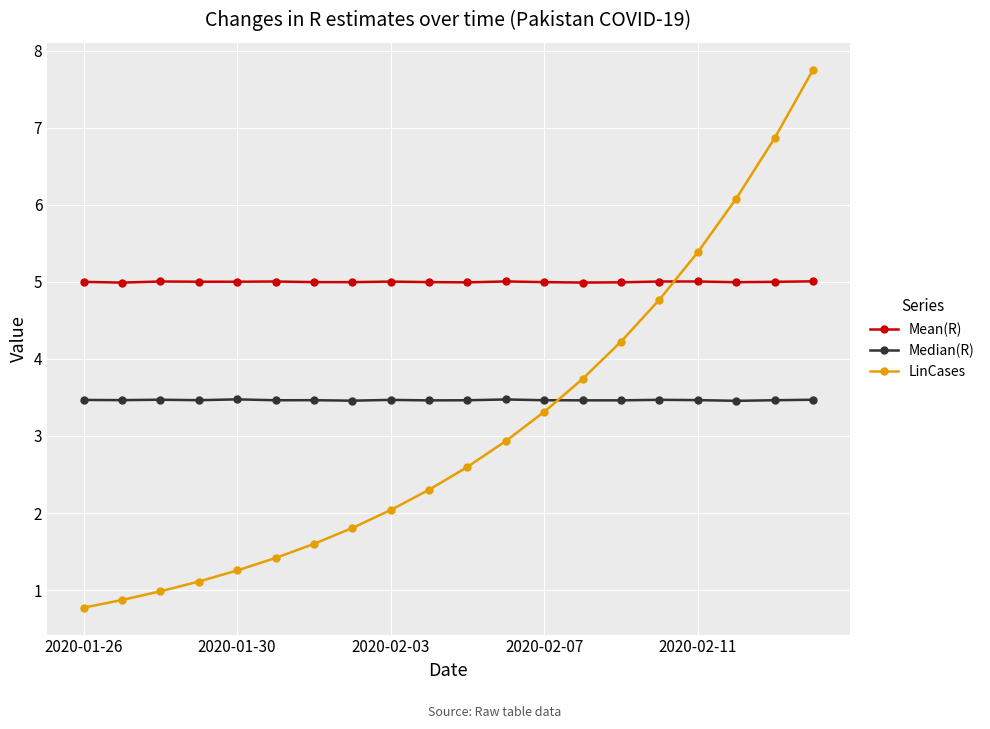

At how many categories does at least one series exceed 6?

3